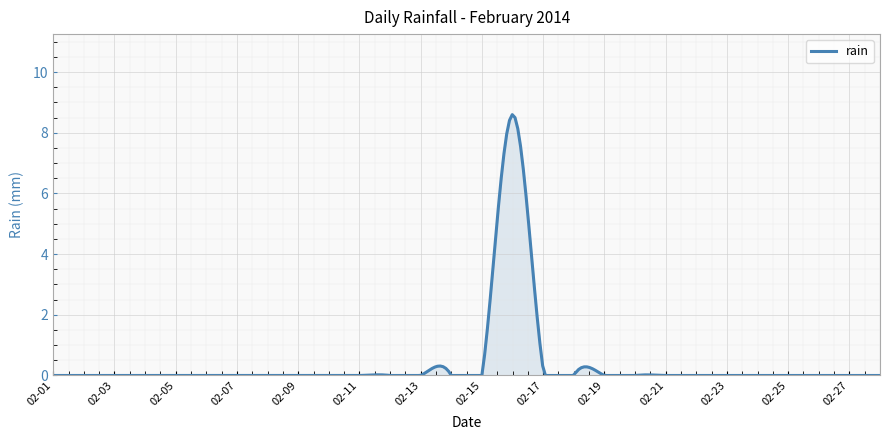

What is the maximum value shown in the chart?

8.6